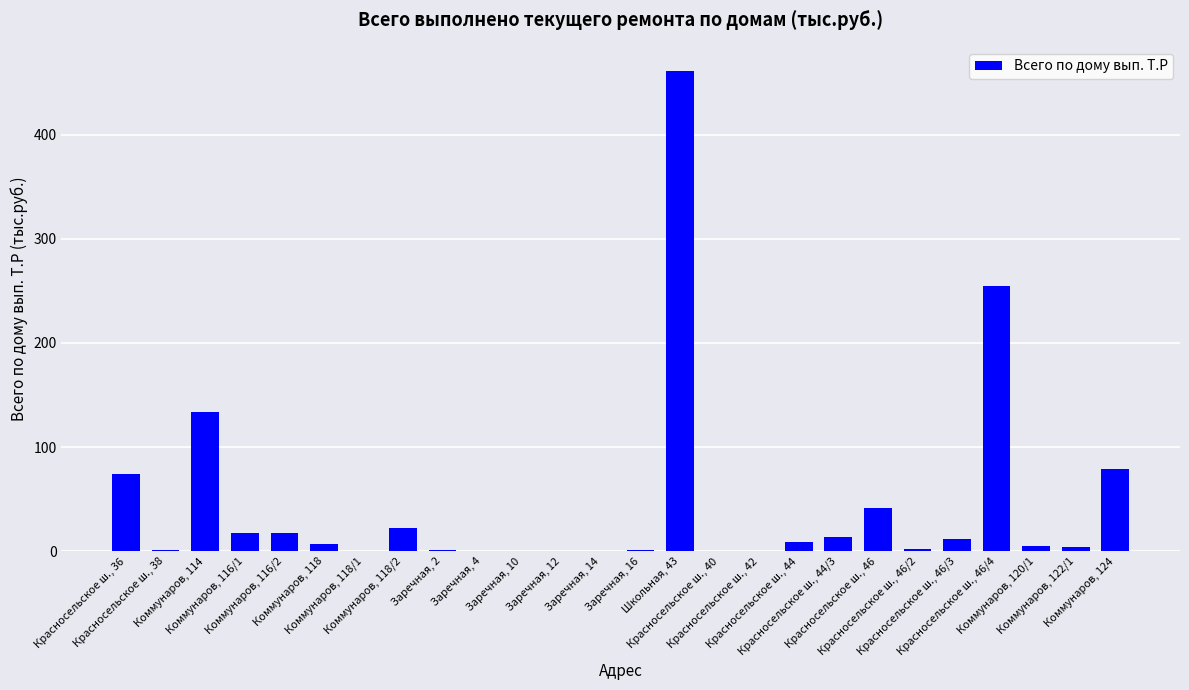

Are the bars horizontal?

No